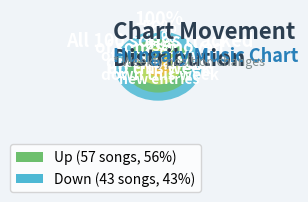

What is the change in value from up to down?

-14